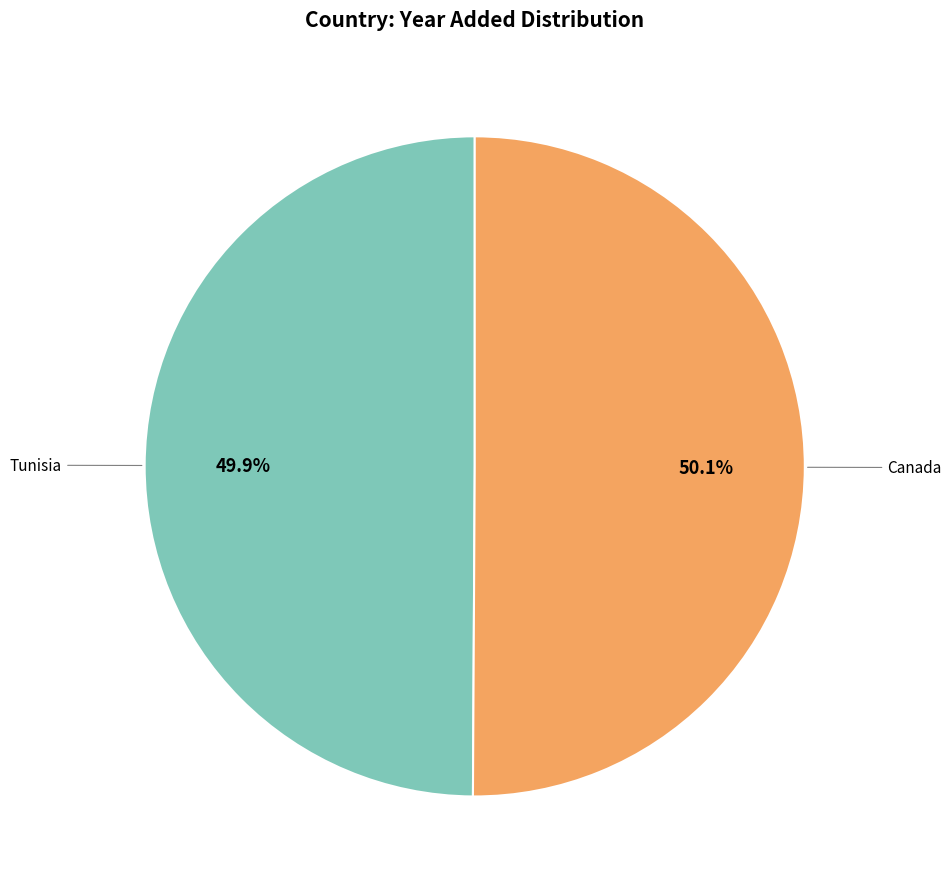

Is there a majority slice in this chart?

Yes